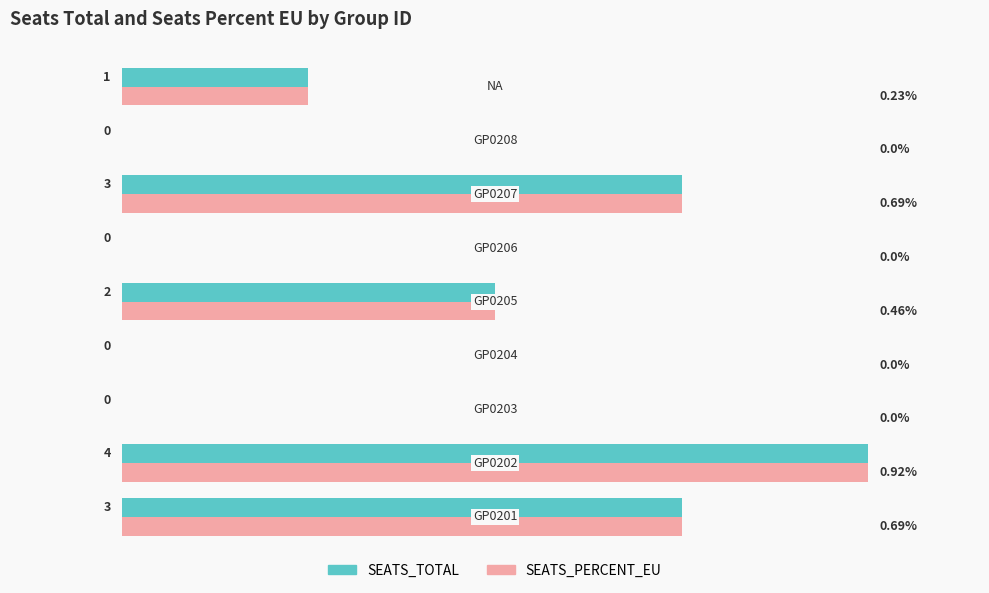

What are all the series names shown in the legend?

SEATS_TOTAL, SEATS_PERCENT_EU